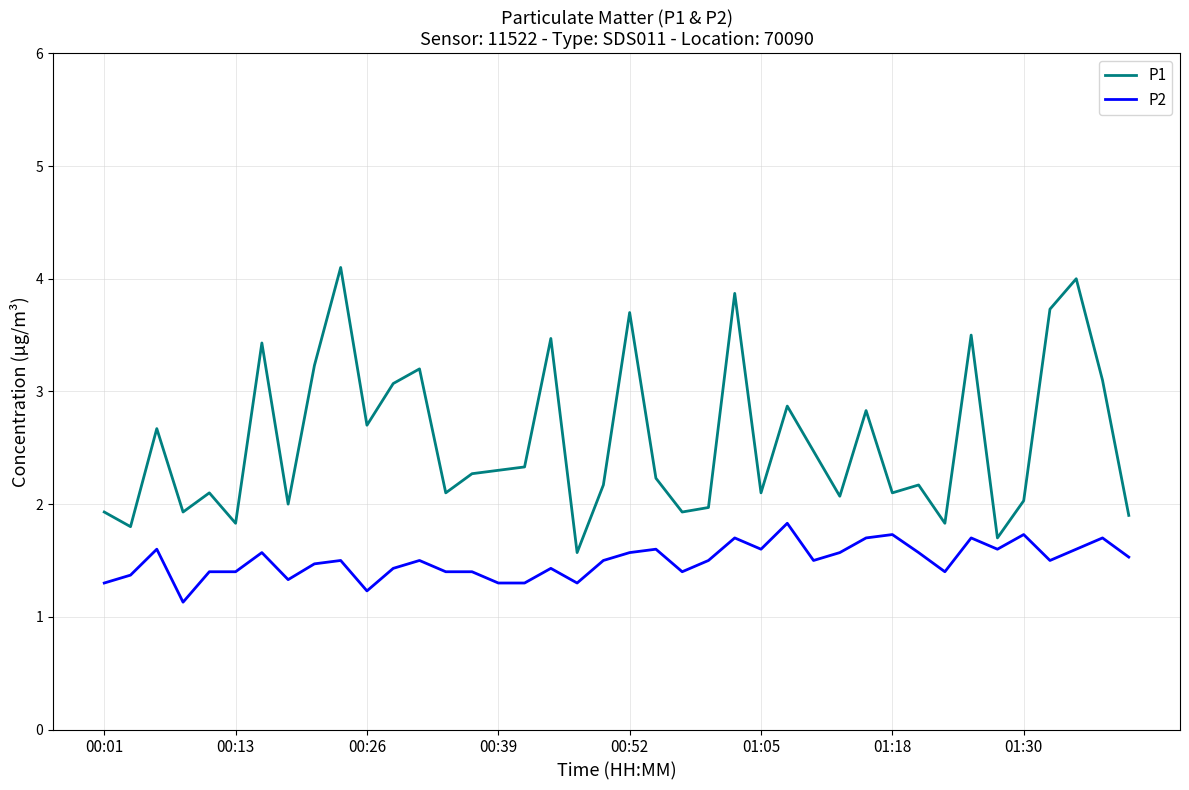

What is the maximum value shown in the chart?

4.1